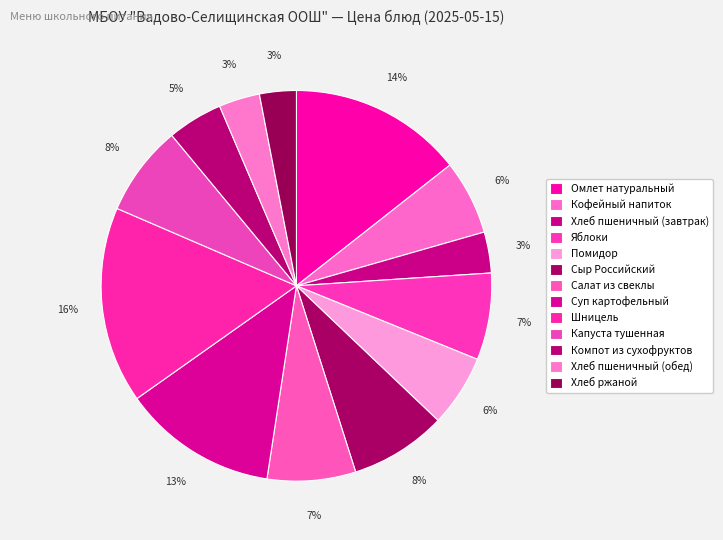

Is Суп картофельный the majority of the pie?

No